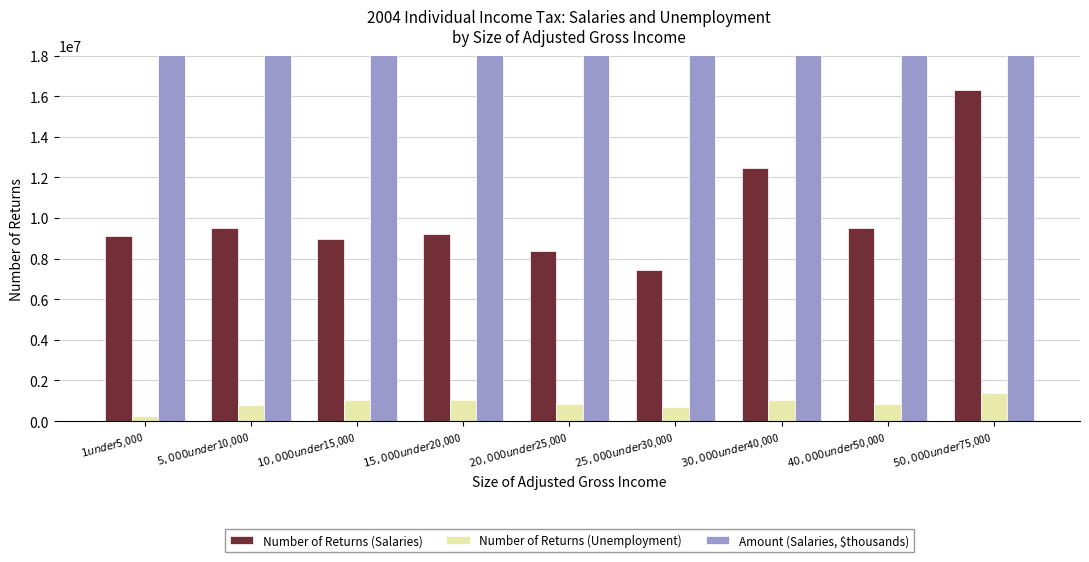

What position from the left is $25,000 under $30,000?

6